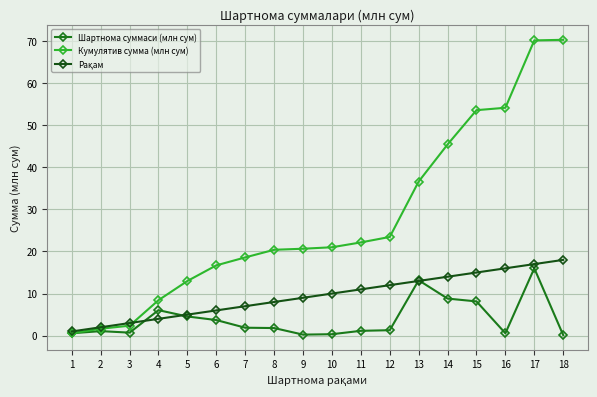

Is the value of Шартнома суммаси (млн сум) at 9 greater than the value of Кумулятив сумма (млн сум) at 13?

No